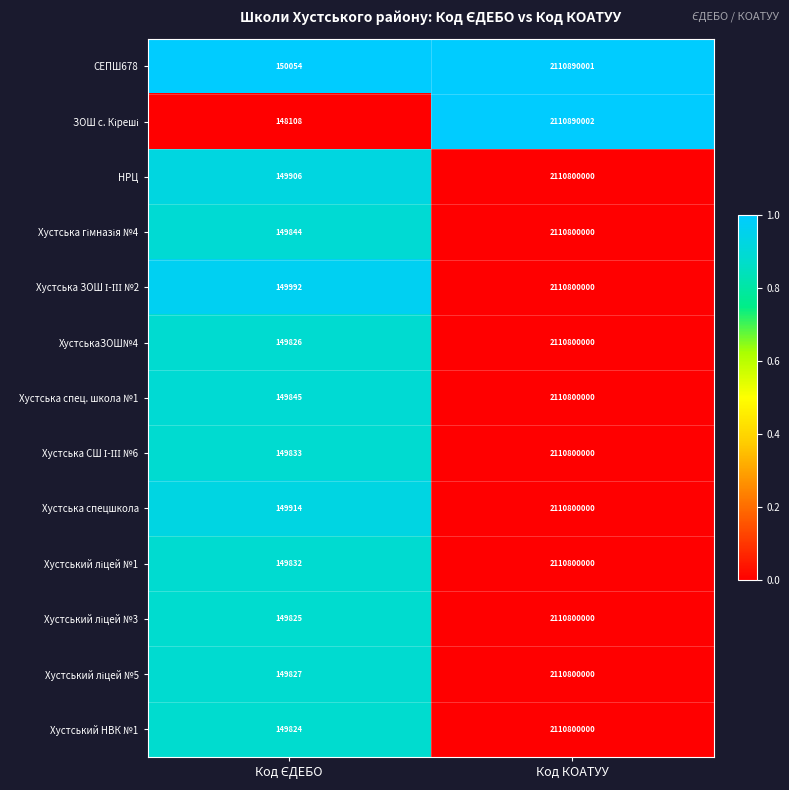

What is the difference between the highest and lowest values at Код КОАТУУ?

90002